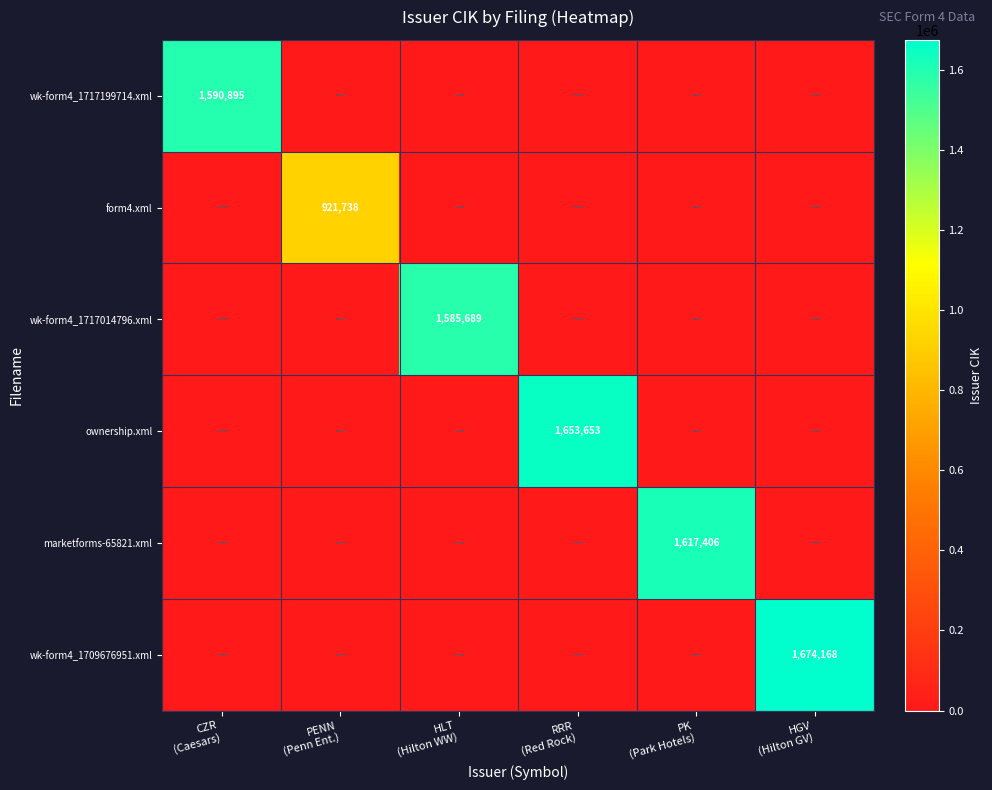

What is the difference between the maximum and minimum values in the wk-form4_1717199714.xml series?

1590895